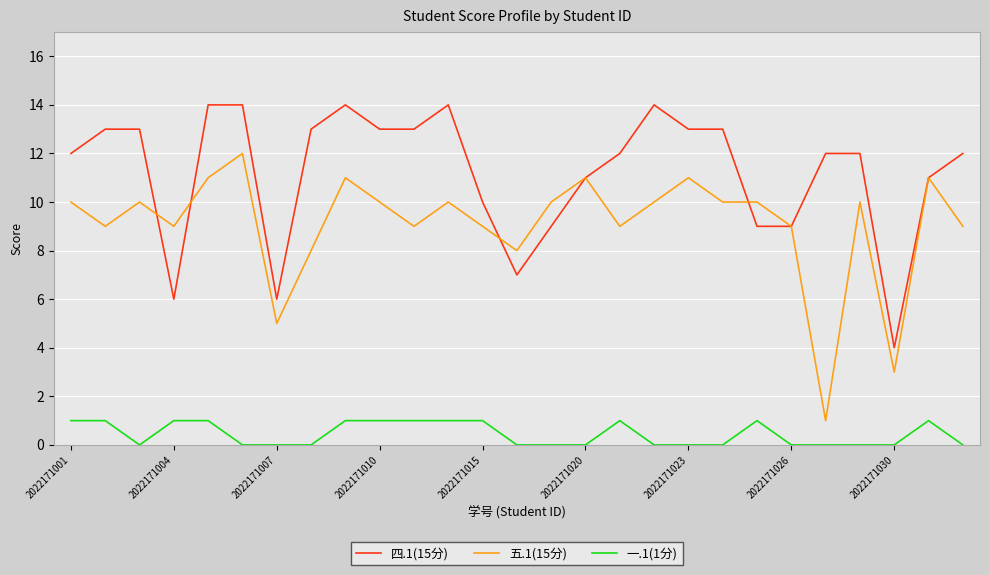

True or false: 一.1(1分) and 五.1(15分) cross at least once.

False